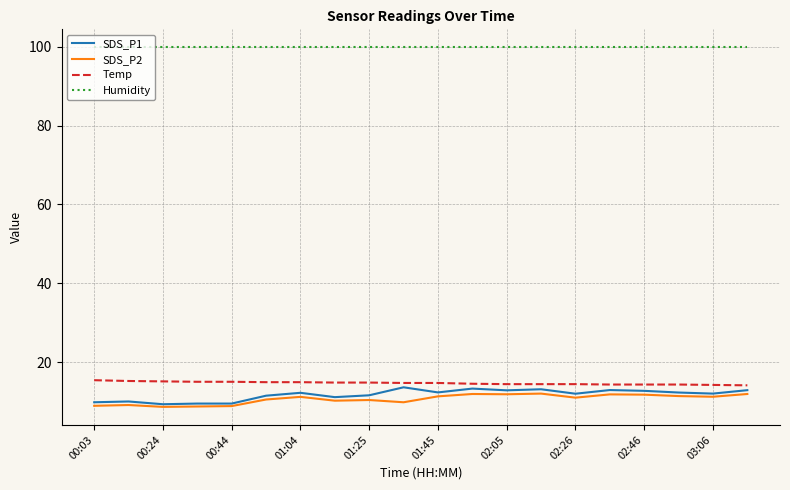

What is the highest value of the SDS_P2 series?

12.0